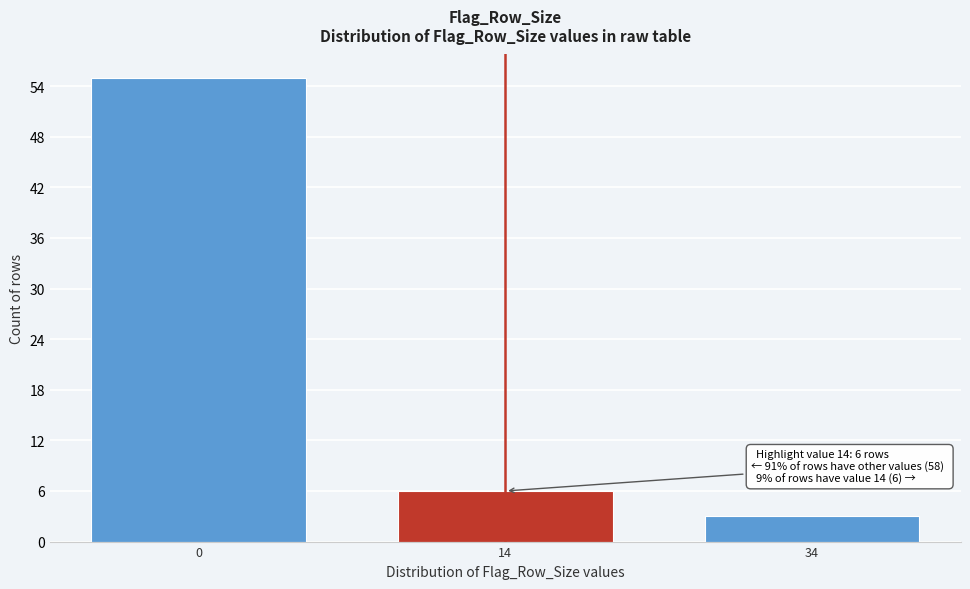

Reading right to left, transcribe all the data shown in this chart.

34=3	14=6	0=55